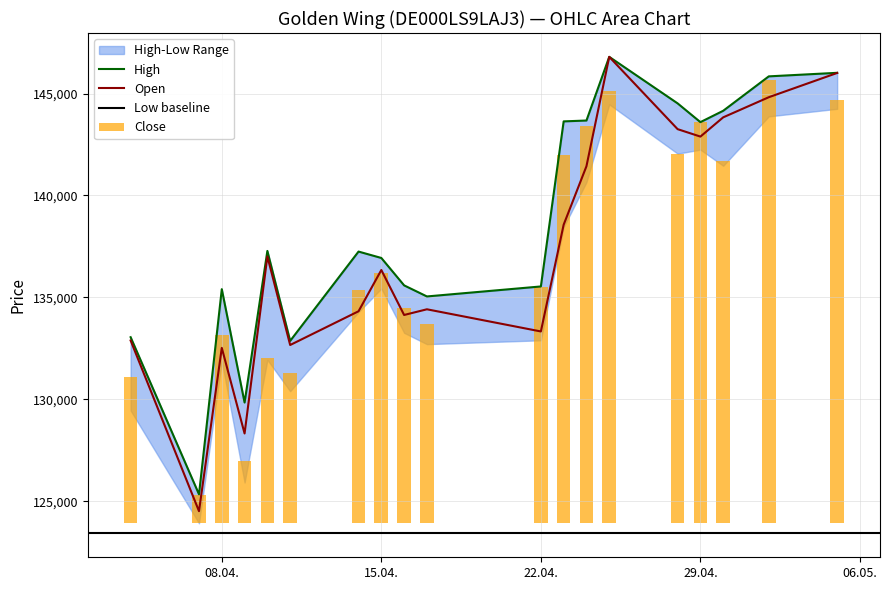

True or false: Open has a value of 124515 at 07.04.2025.

True